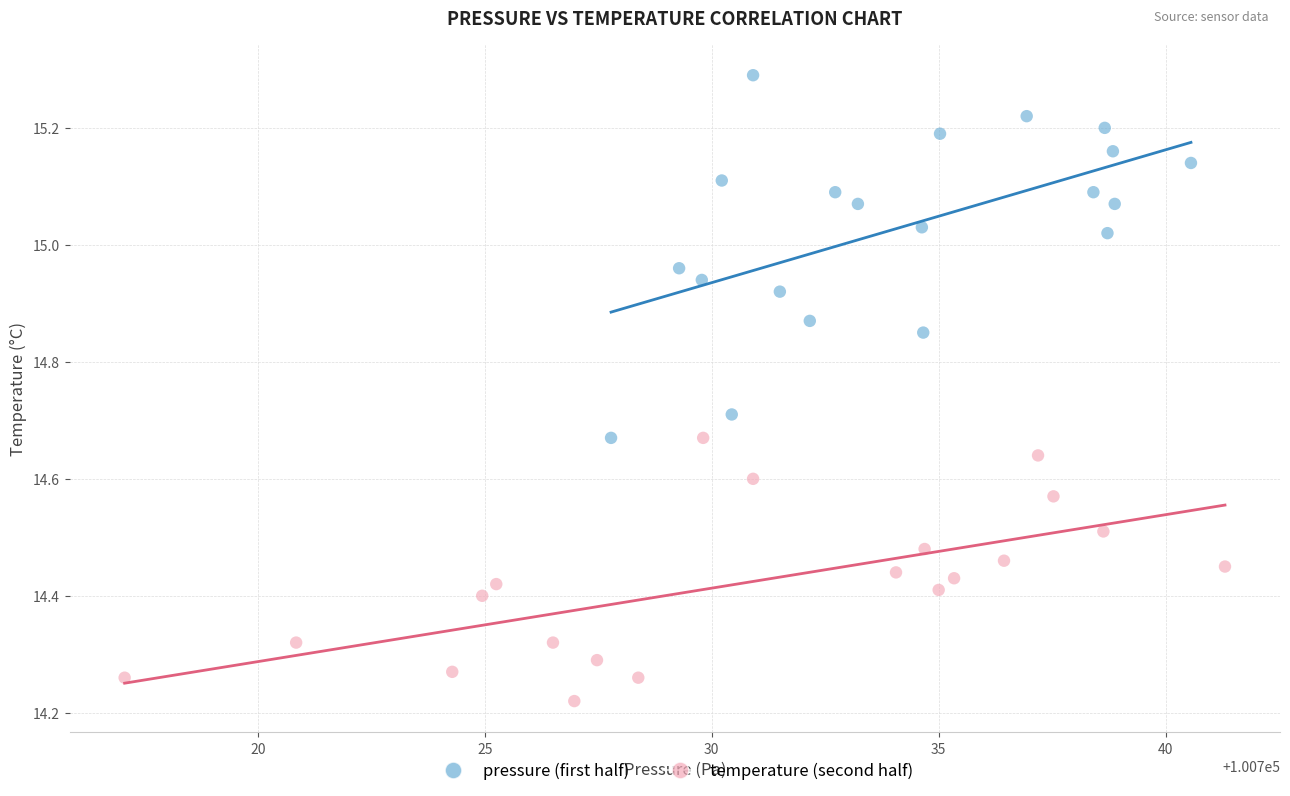

What are all the series names shown in the legend?

pressure (first half), temperature (second half)